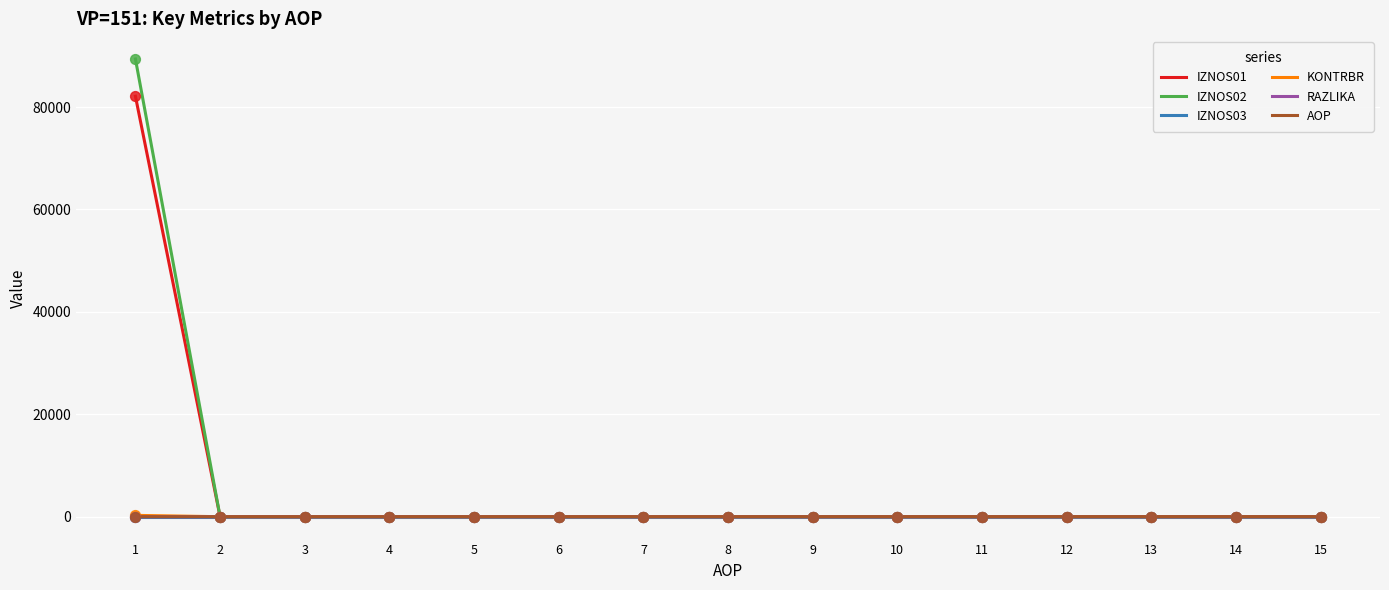

Which series has the largest range (max minus min)?

IZNOS02